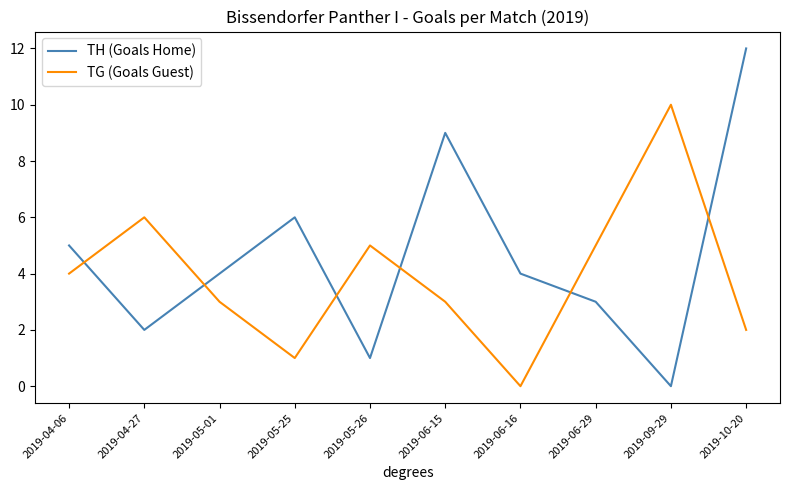

The value of TG (Goals Guest) at 2019-10-20 is 2. True or false?

True